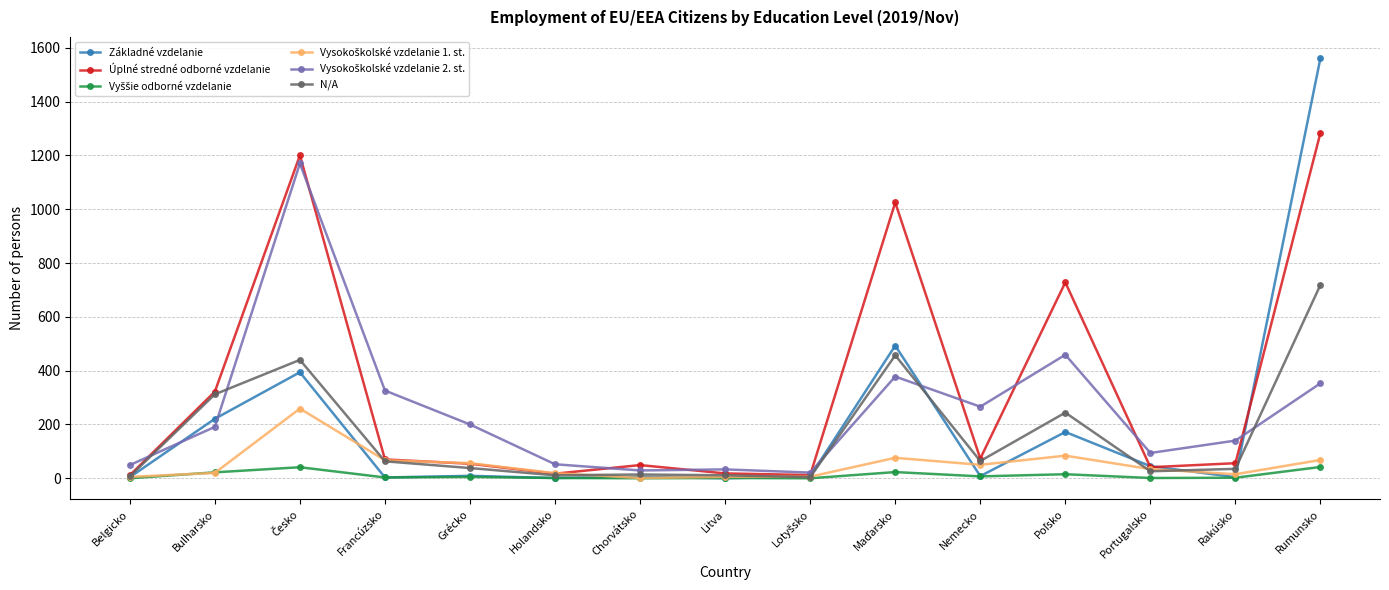

Which series has the largest range (max minus min)?

Základné vzdelanie